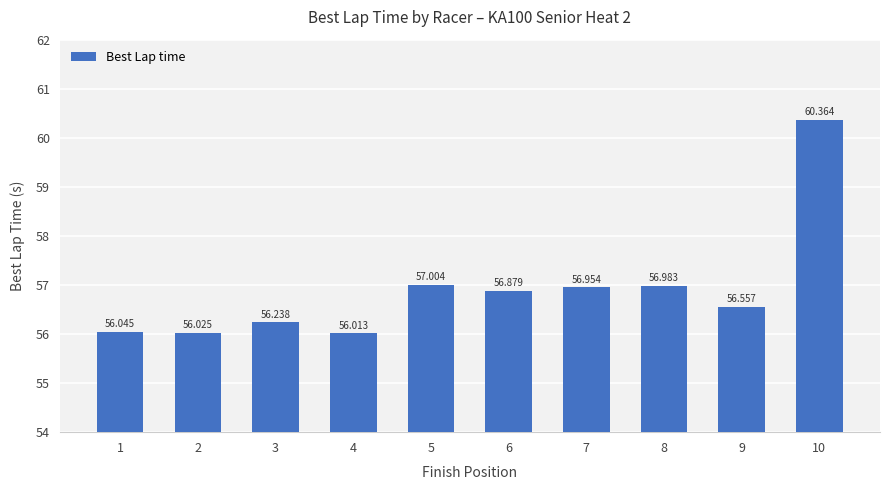

What is the sum of the values at 3 and 8?

113.2